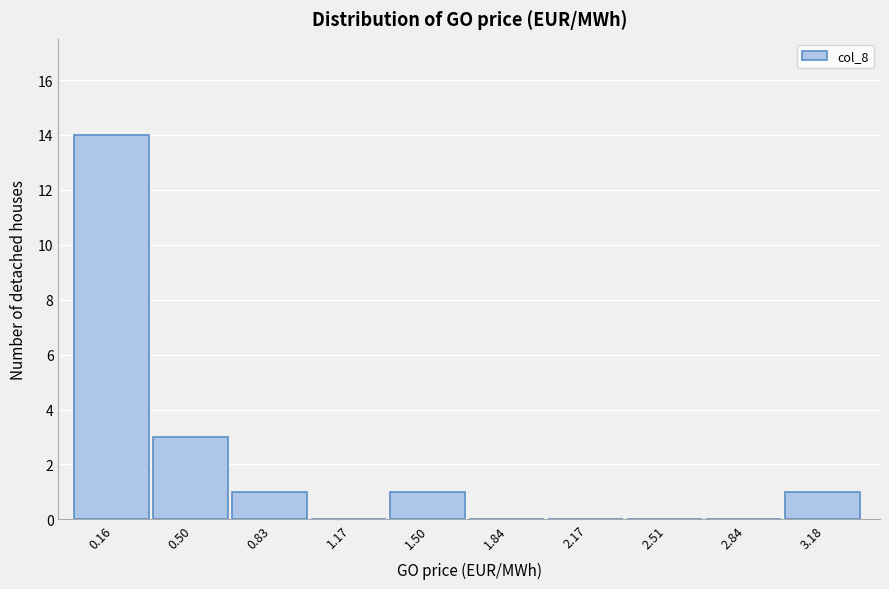

Reading left to right, list all the values displayed in this chart.

0.16=14	0.50=3	0.83=1	1.17=0	1.50=1	1.84=0	2.17=0	2.51=0	2.84=0	3.18=1